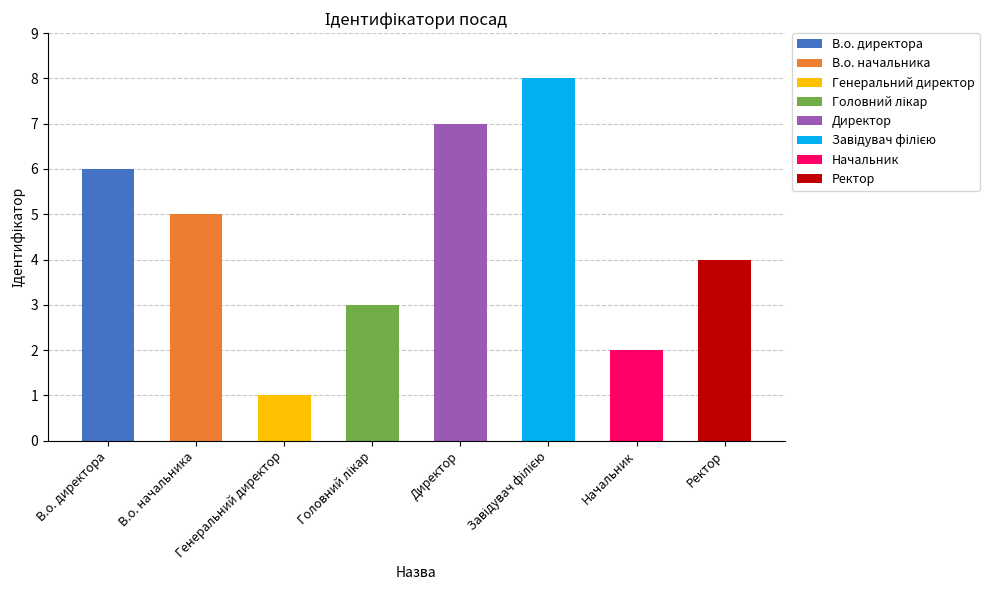

What is the average value?

4